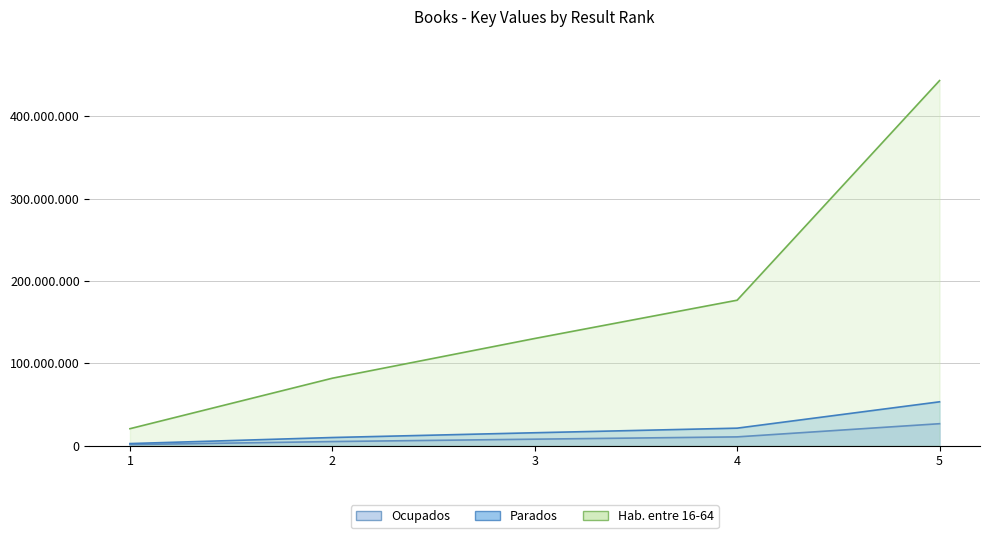

Reading left to right, what are all the values shown in this chart?

Ocupados: 1=1231961.2	2=4910852.5	3=7805450.6	4=10594348.1	5=26595637.2
Parados: 1=2463922.3	2=9821705.0	3=15610901.2	4=21188696.2	5=53191274.4
Hab. entre 16-64: 1=20532686.0	2=81847542.0	3=130090843.0	4=176572468.0	5=443260620.0